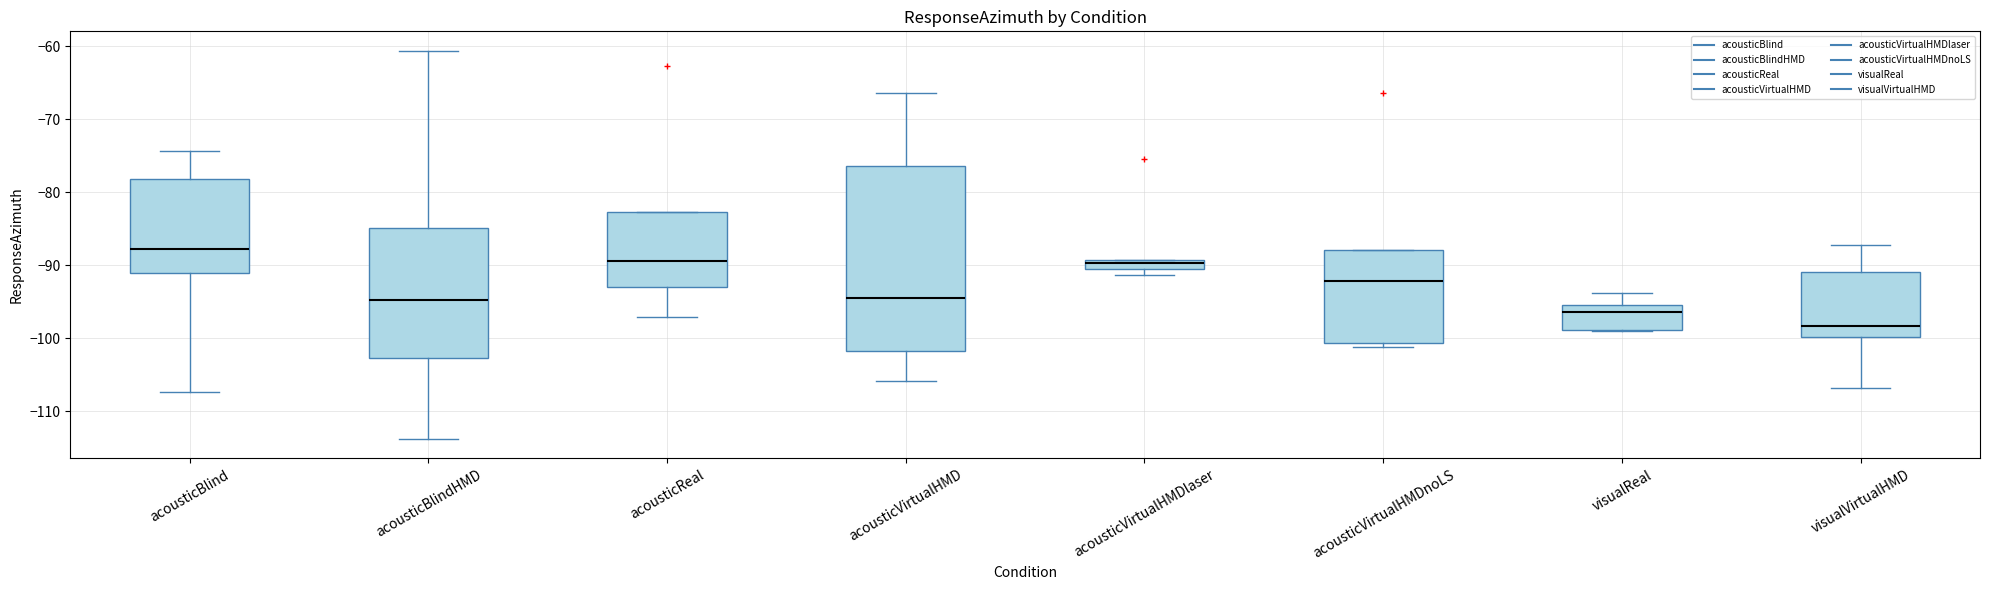

Which box has the highest median line?

acousticBlind